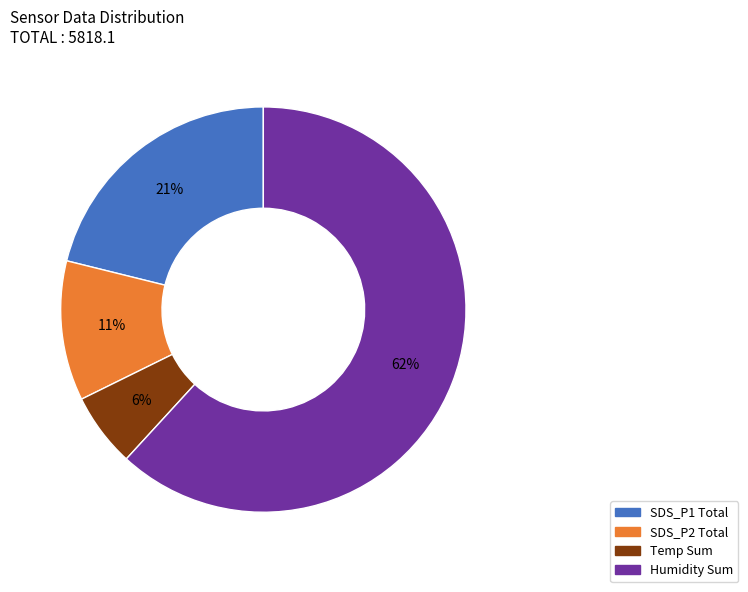

How many segments does this pie chart have?

4